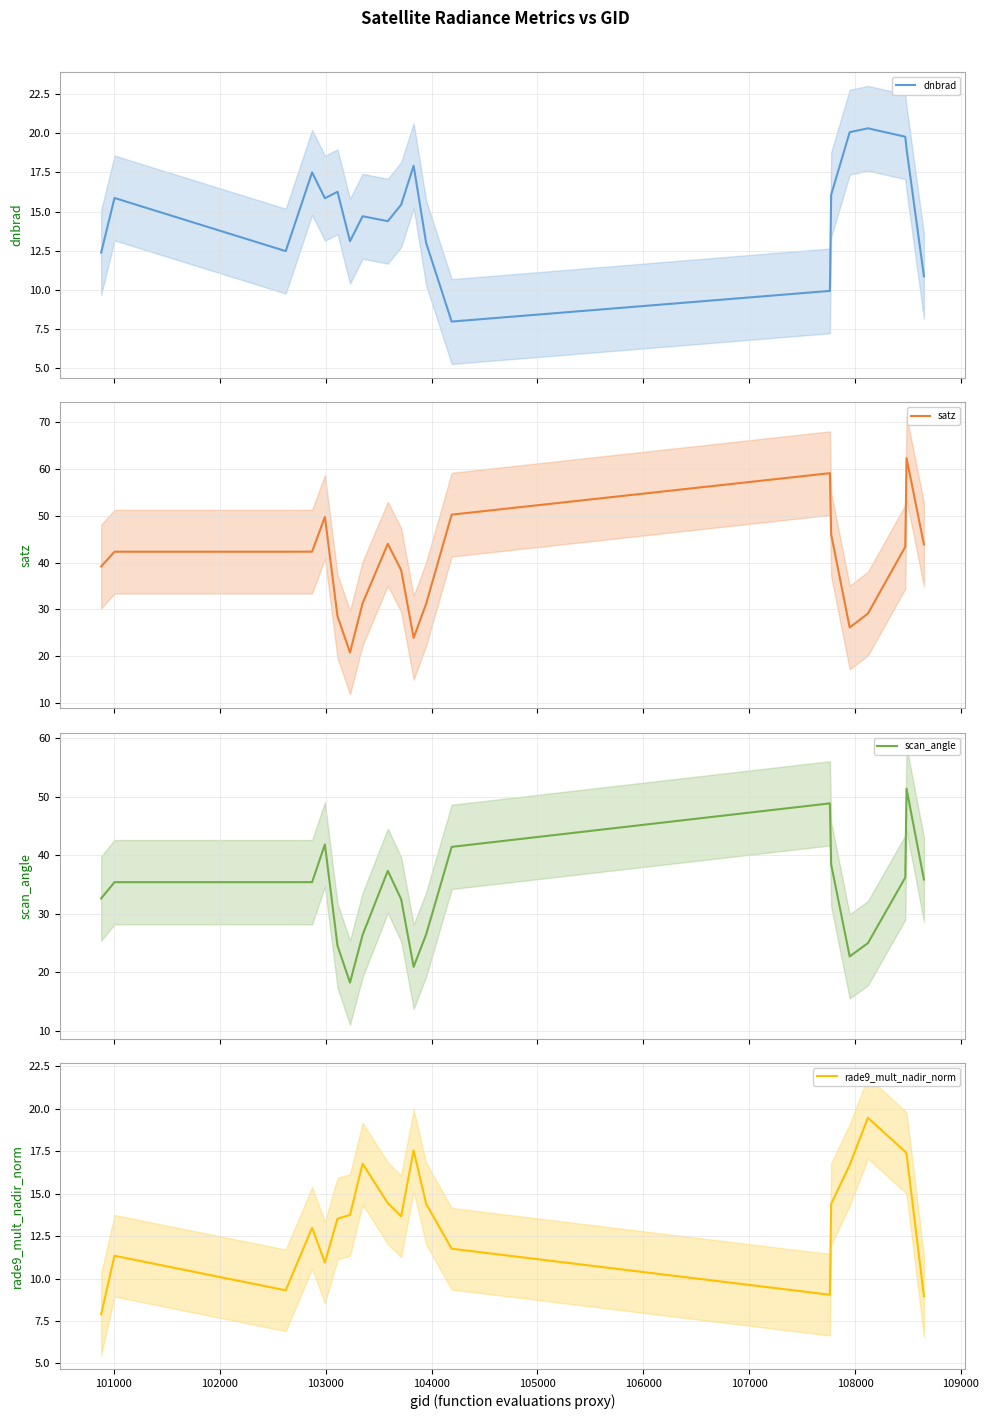

What is the minimum value for dnbrad?

8.0